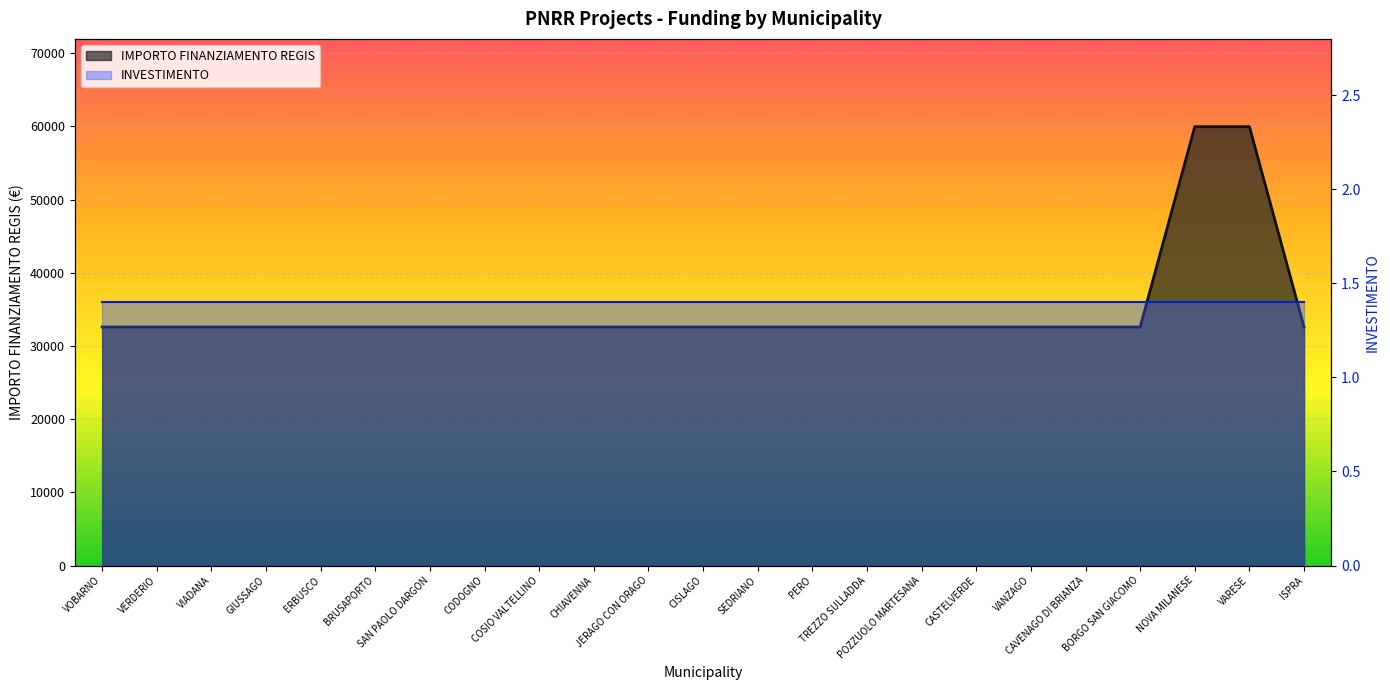

Which label corresponds to the smallest value in the chart?

VOBARNO